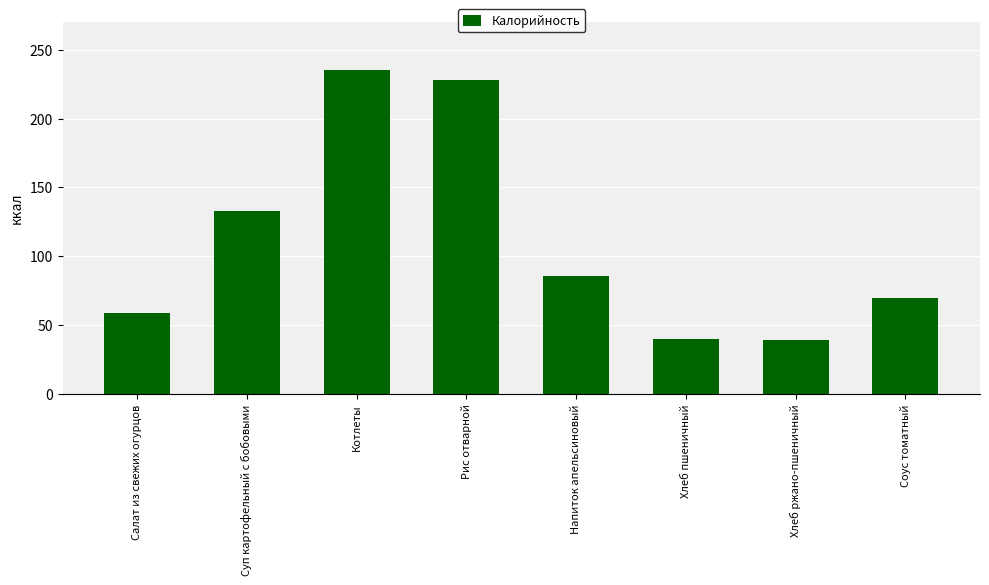

The chart shows a value of 379 at Котлеты. True or false?

False